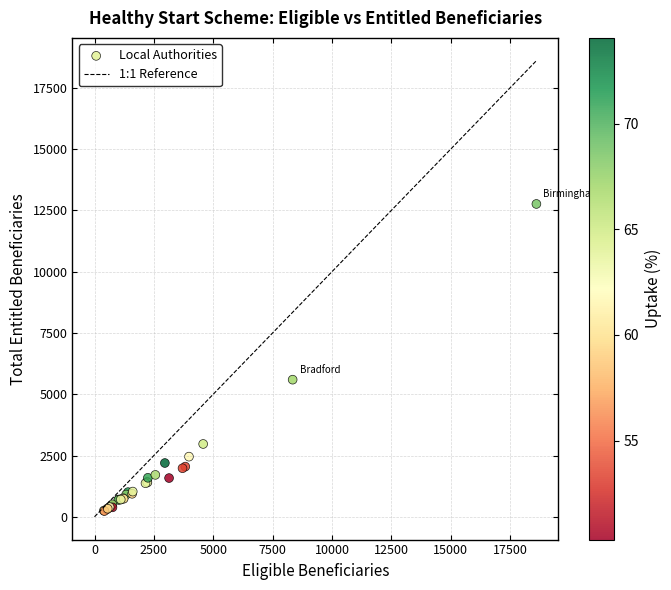

What Y value in the scatter plot is closest to 6500?

5595